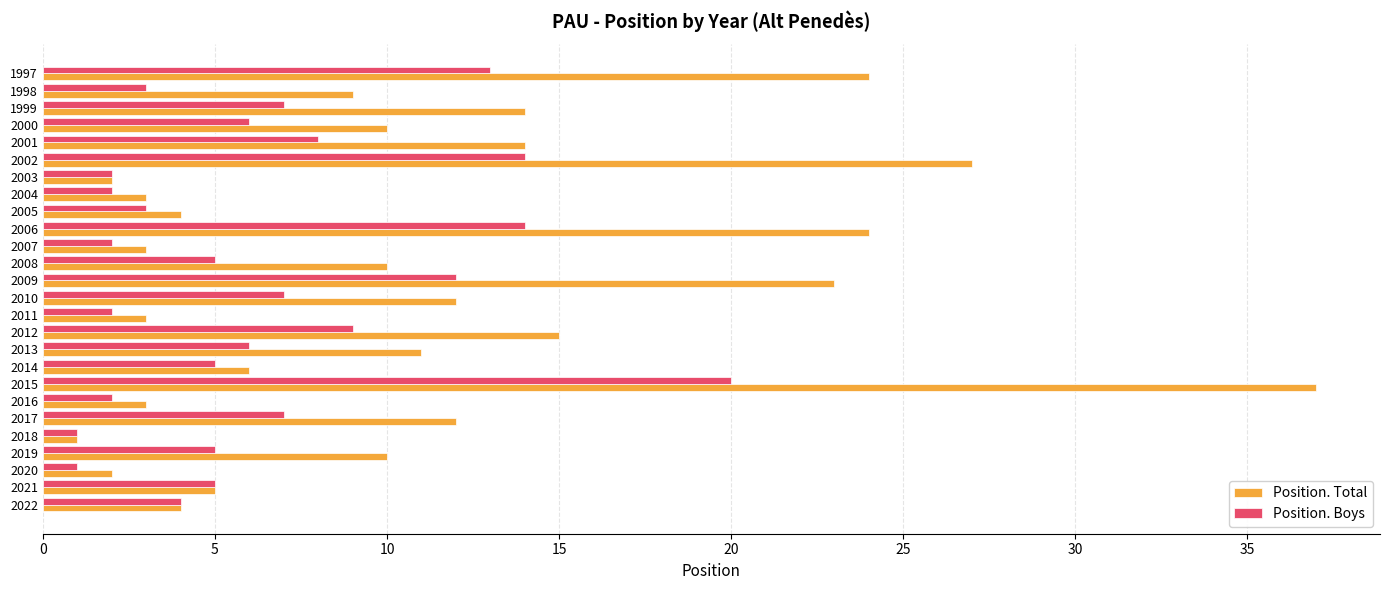

The Position. Total series shows 21 at 2017. True or false?

False